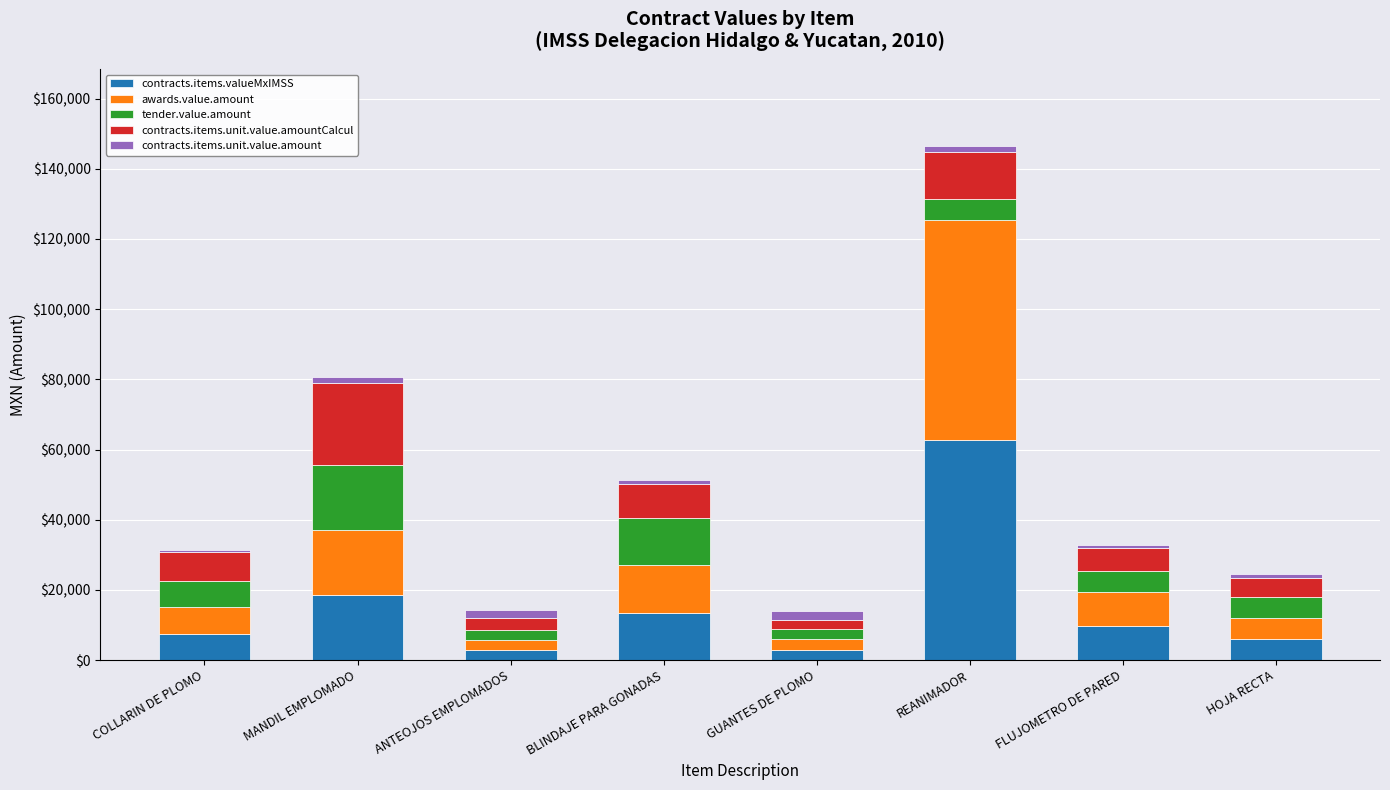

At which label does contracts.items.valueMxIMSS reach its peak?

REANIMADOR